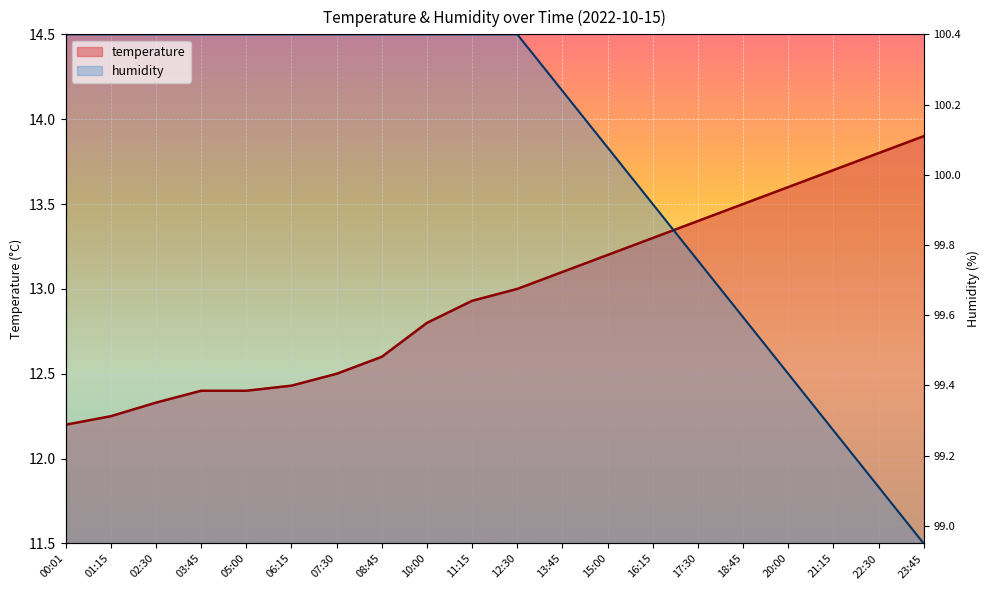

What is the highest value of the temperature series?

13.9